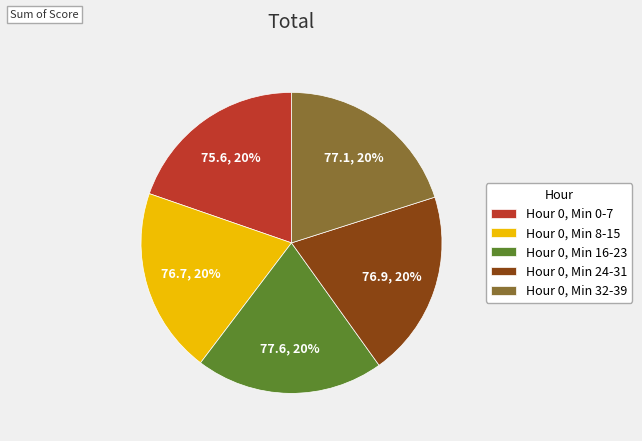

How many segments does this pie chart have?

5